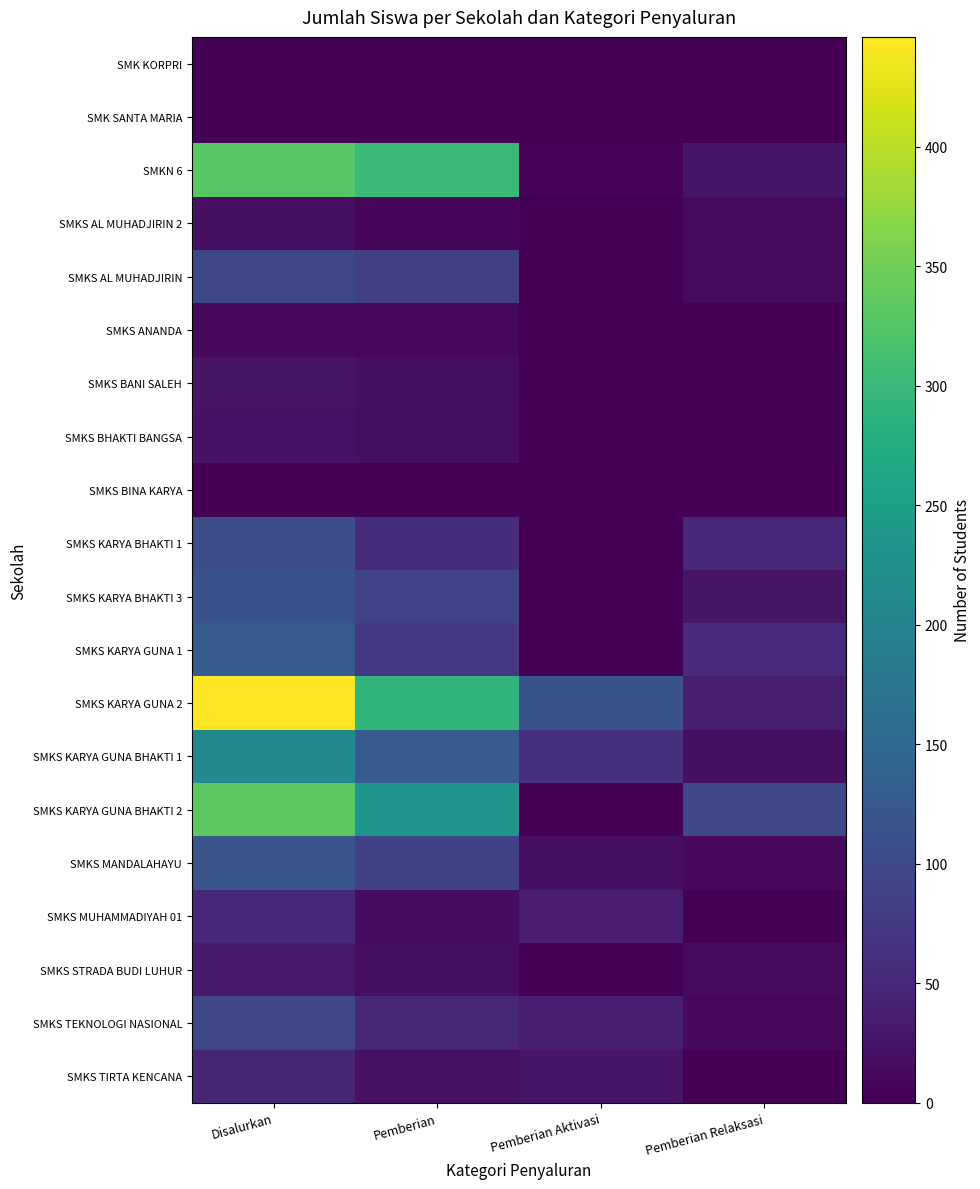

At which category does the chart reach its minimum across all series?

Pemberian Aktivasi